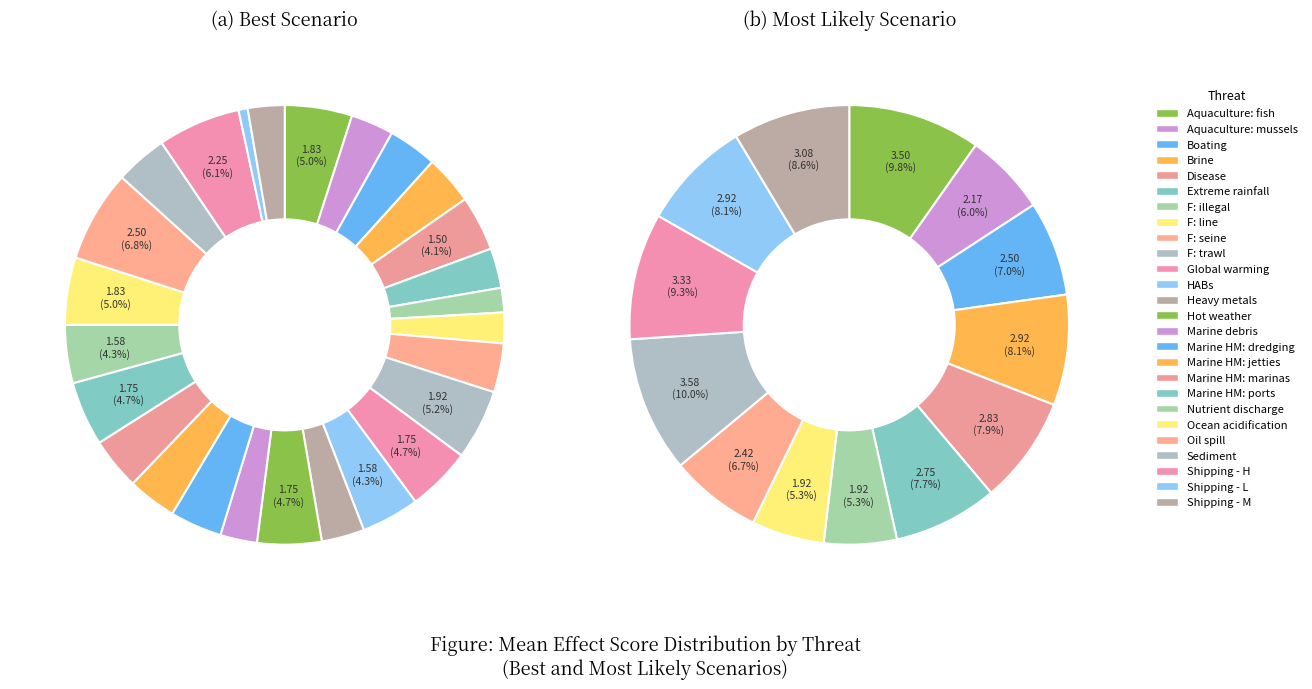

Which series has the largest range (max minus min)?

ML